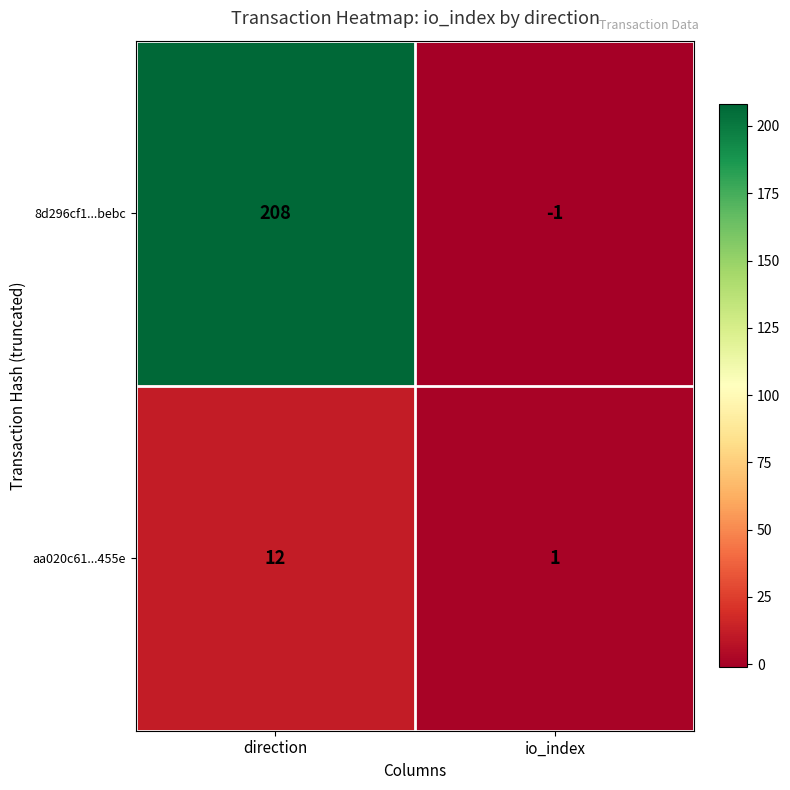

Which category has the highest value in the aa020c61...455e series?

direction